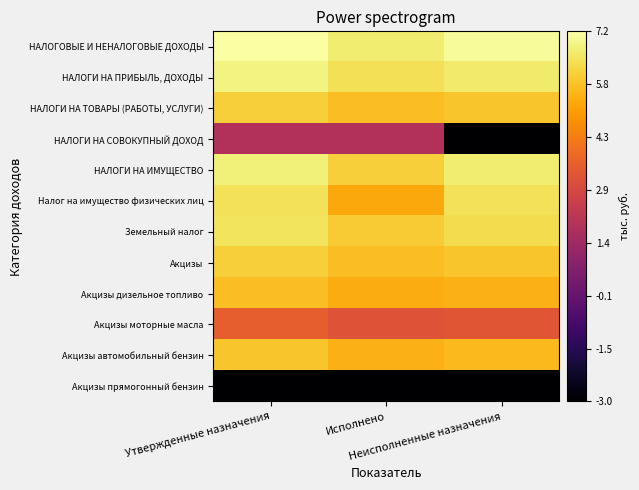

Which label corresponds to the largest value in the chart?

Утвержденные назначения